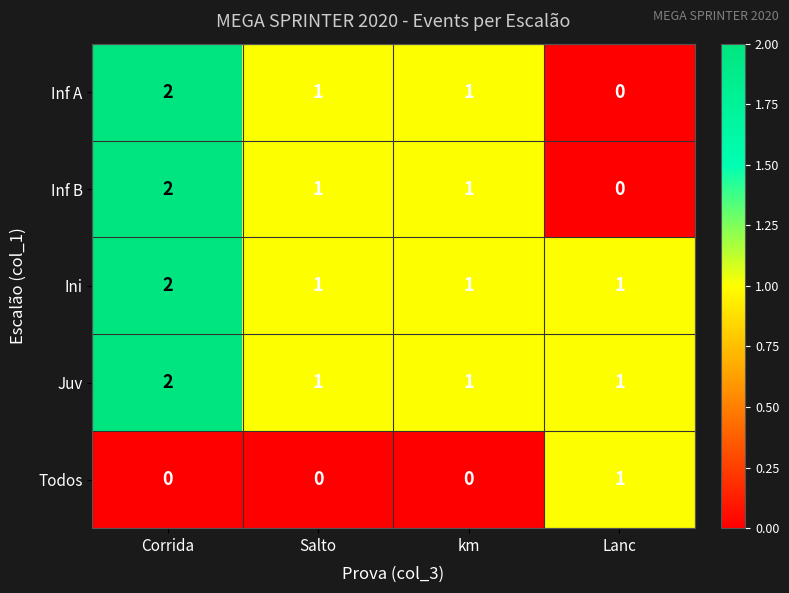

At how many categories does at least one series exceed 0?

4